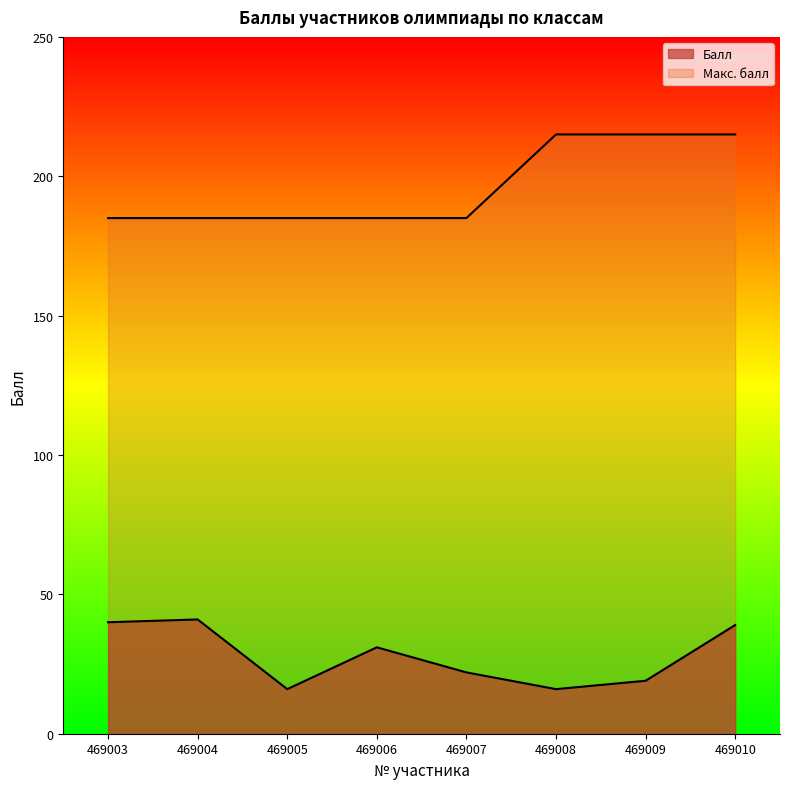

Reading right to left, what are all the values shown in this chart?

Балл: 469010=39	469009=19	469008=16	469007=22	469006=31	469005=16	469004=41	469003=40
Макс. балл: 469010=215	469009=215	469008=215	469007=185	469006=185	469005=185	469004=185	469003=185